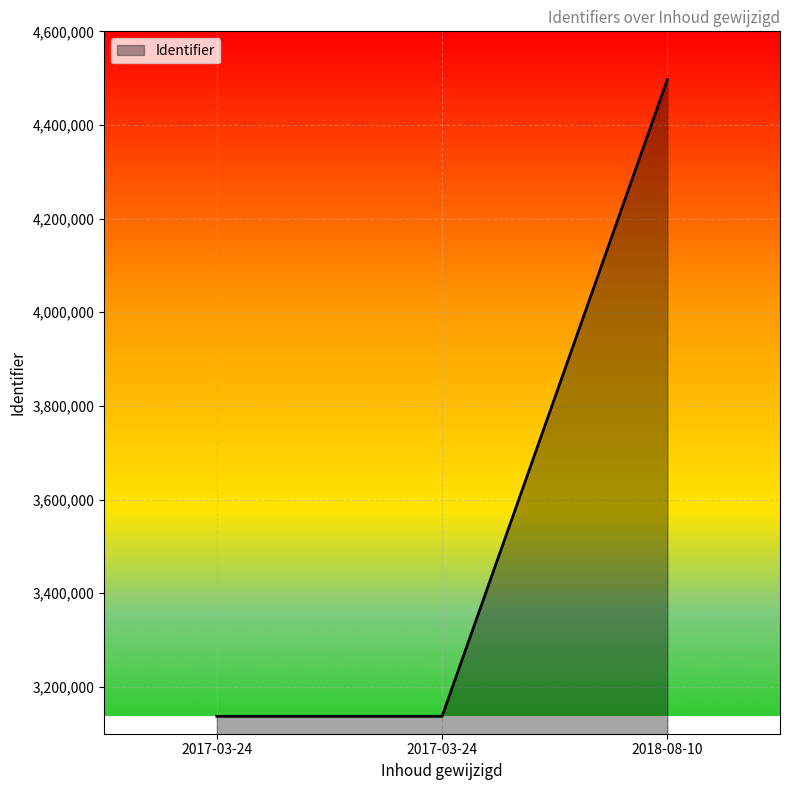

What is the sum of the values at 2018-08-10 and 2017-03-24?

7634046